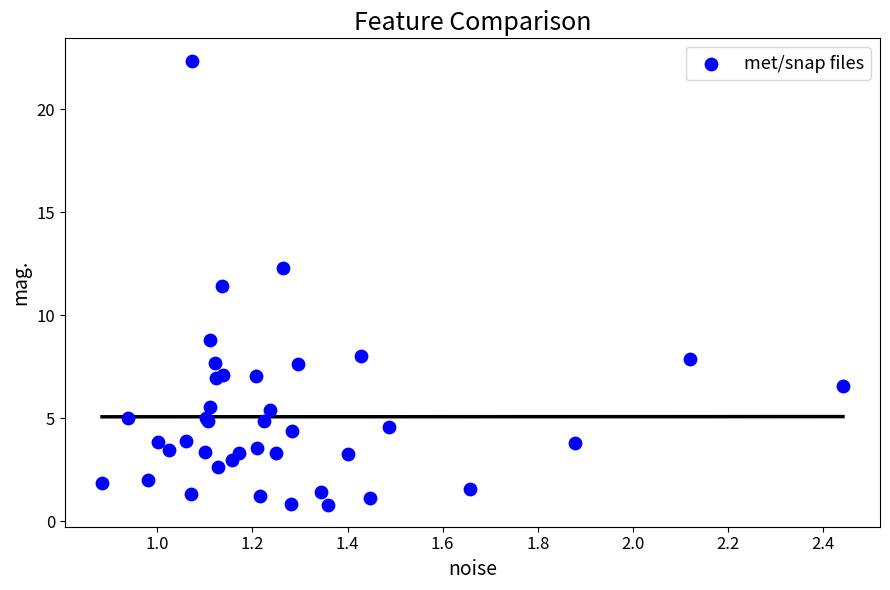

What Y value in the scatter plot is closest to 11?

11.4